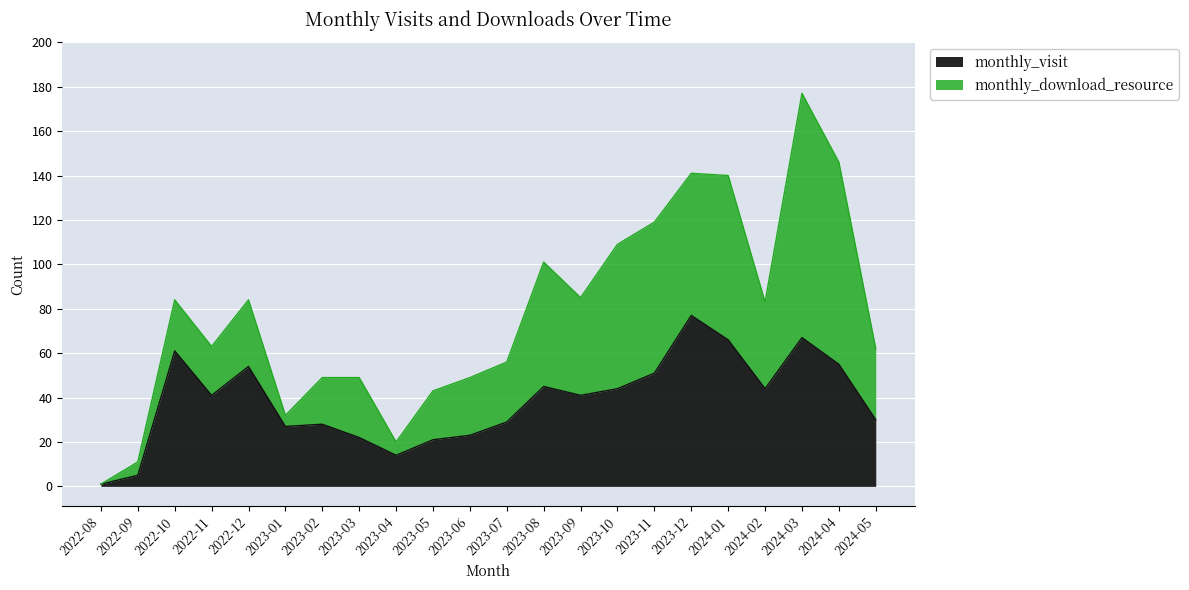

The value of monthly_visit at 2023-02 is 7. True or false?

False